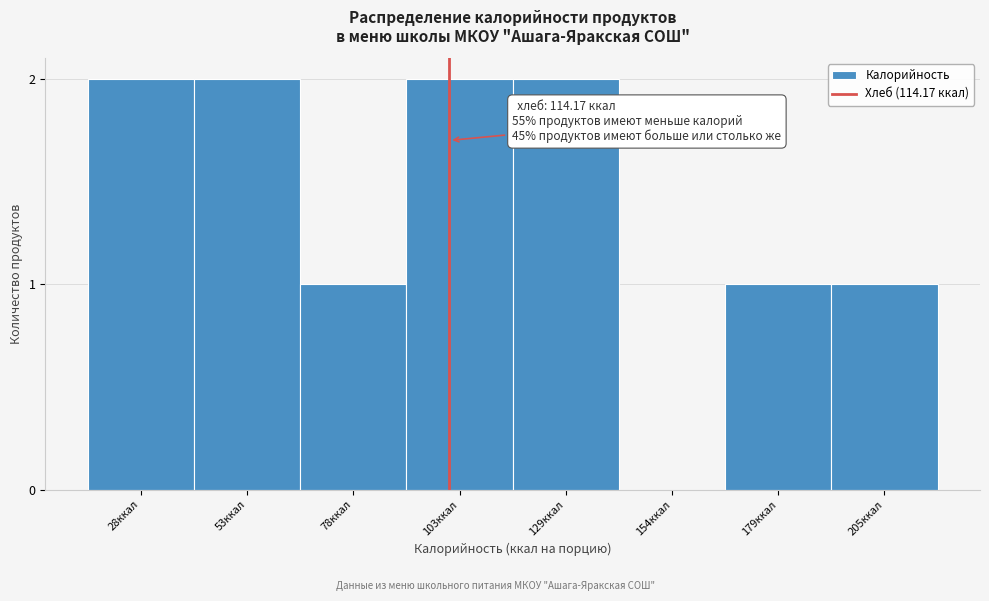

Reading left to right, transcribe all the data shown in this chart.

28ккал=2	53ккал=2	78ккал=1	103ккал=2	129ккал=2	154ккал=0	179ккал=1	205ккал=1